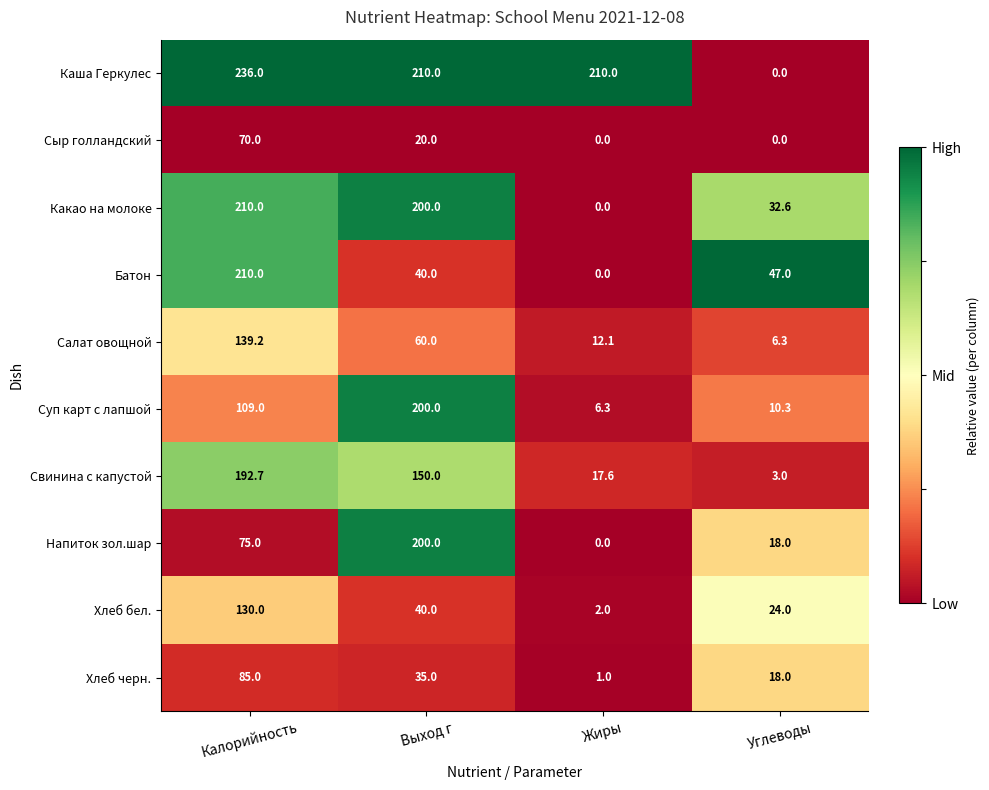

Which series has the widest spread of values?

Каша Геркулес